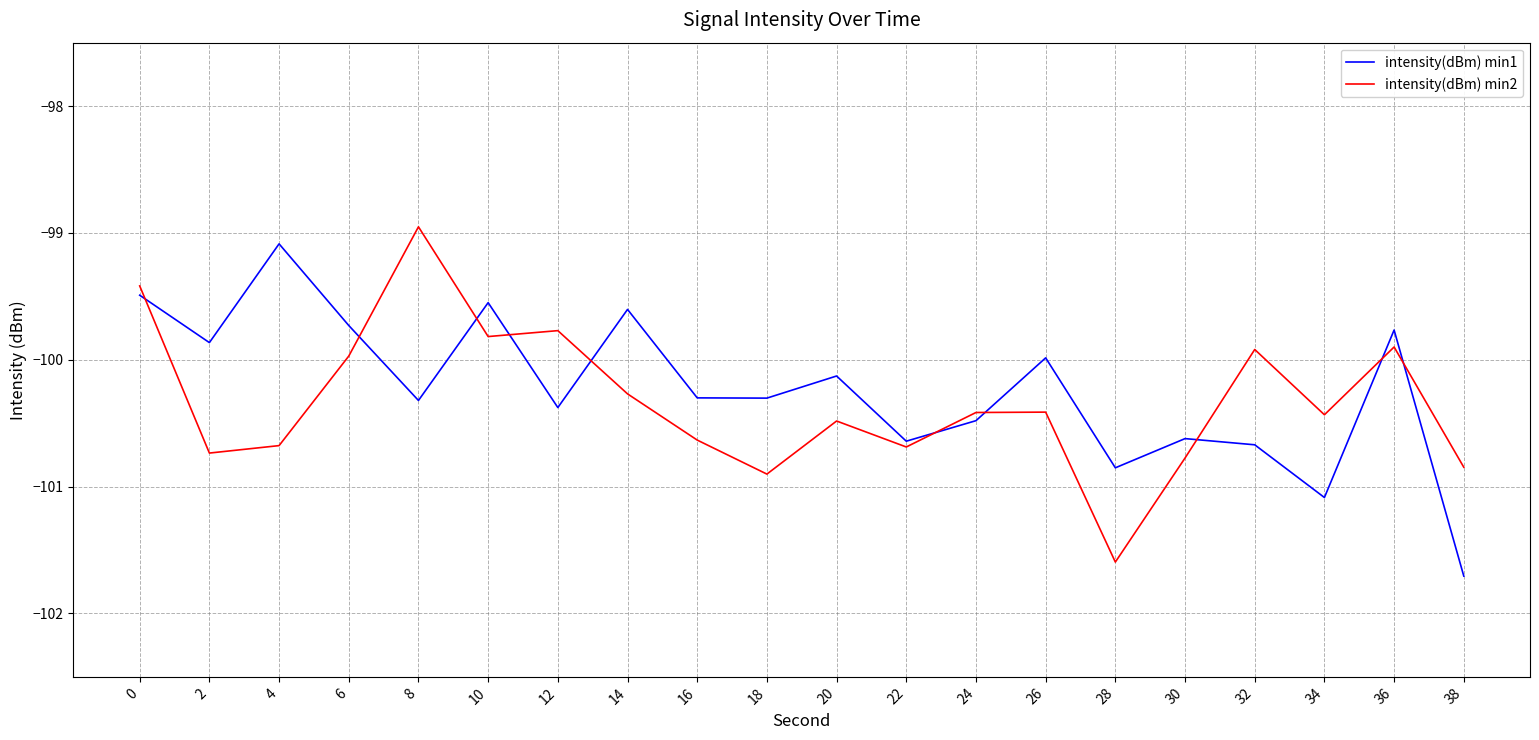

Read the intensity(dBm) min1 value at 6.

-99.7